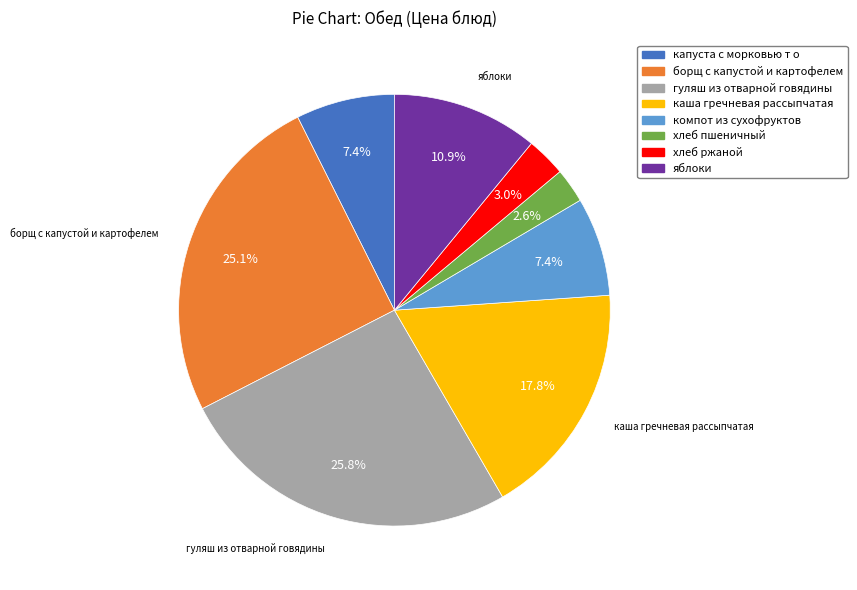

What is the largest slice in the pie chart?

гуляш из отварной говядины